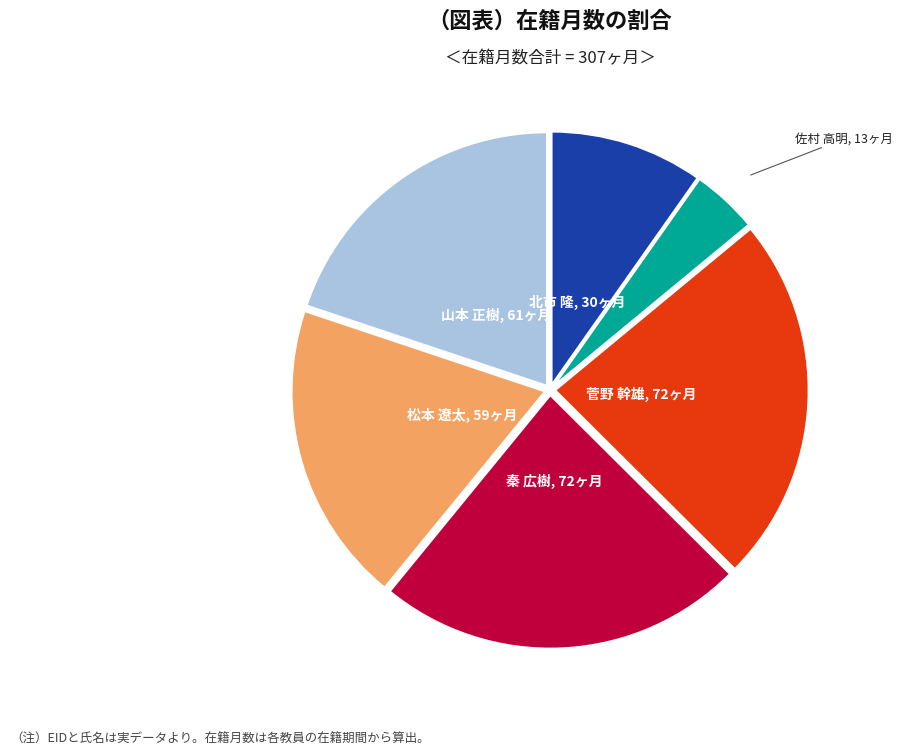

Does 松本 遼太 account for over 50% of the chart?

No